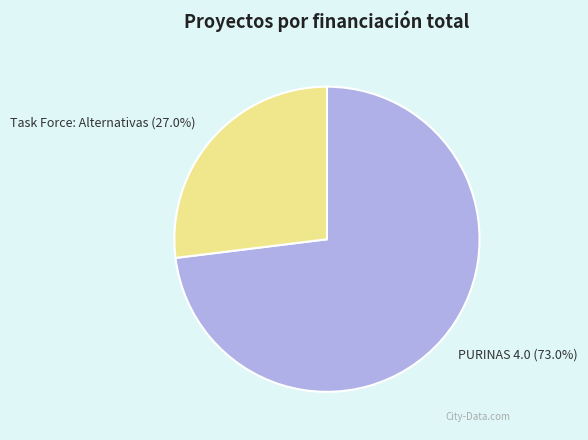

What percentage do Task Force: Alternativas and PURINAS 4.0 together represent?

100.0%